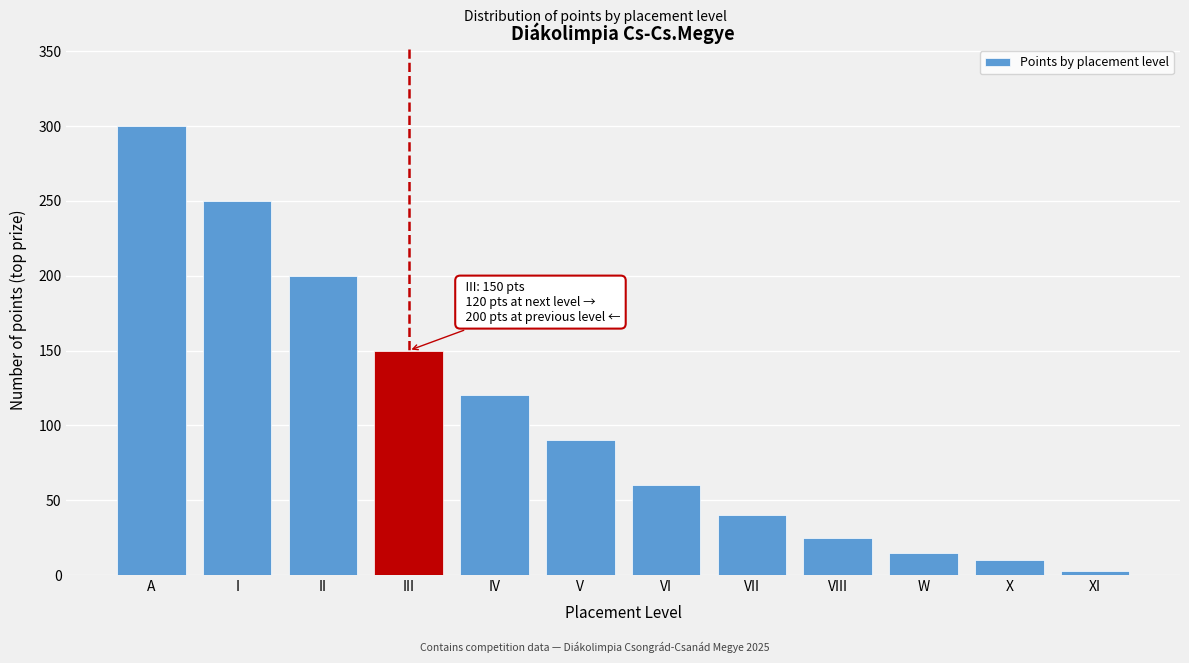

Reading left to right, extract all data points from this chart.

300	250	200	150	120	90	60	40	25	15	10	3